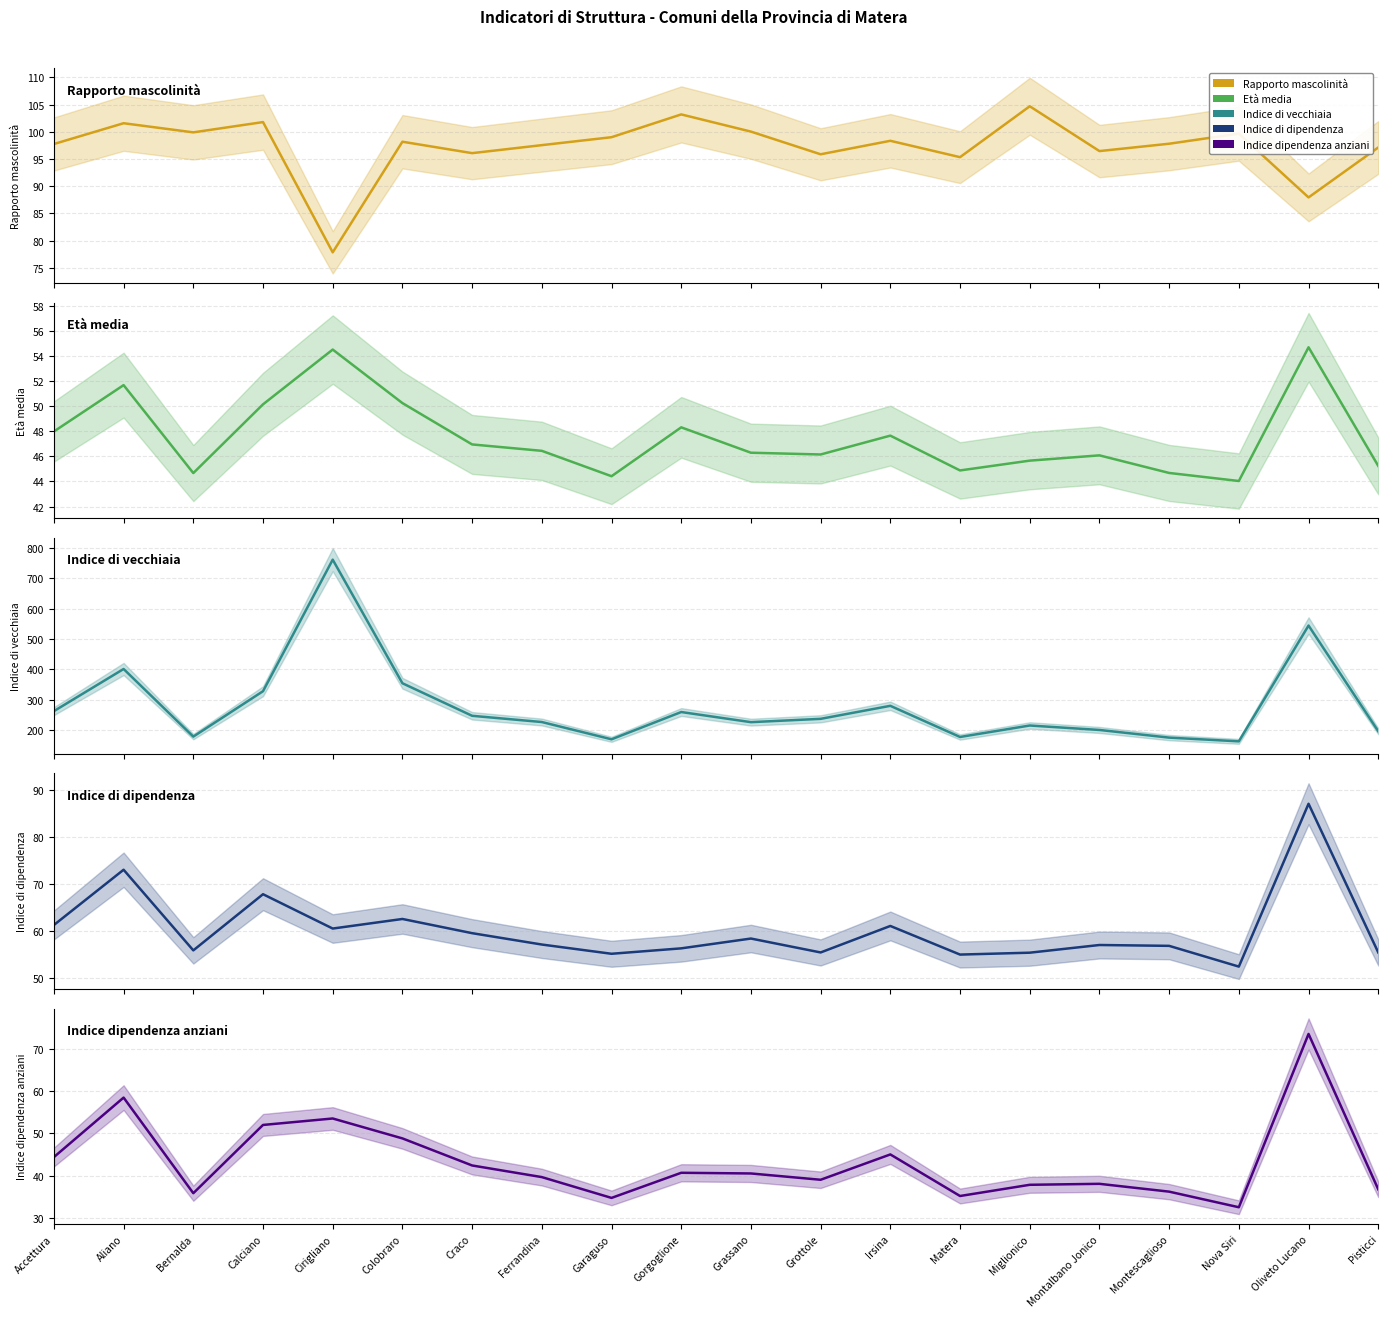

Rank the series by their maximum value, from highest to lowest.

Indice di vecchiaia, Rapporto mascolinità, Indice di dipendenza, Indice dipendenza anziani, Età media